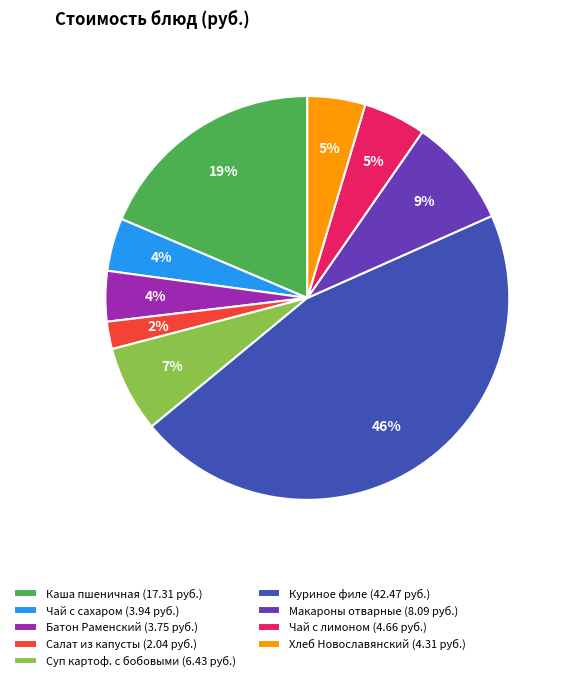

True or false: Каша пшеничная (17.31 руб.) accounts for 13% of the total.

False